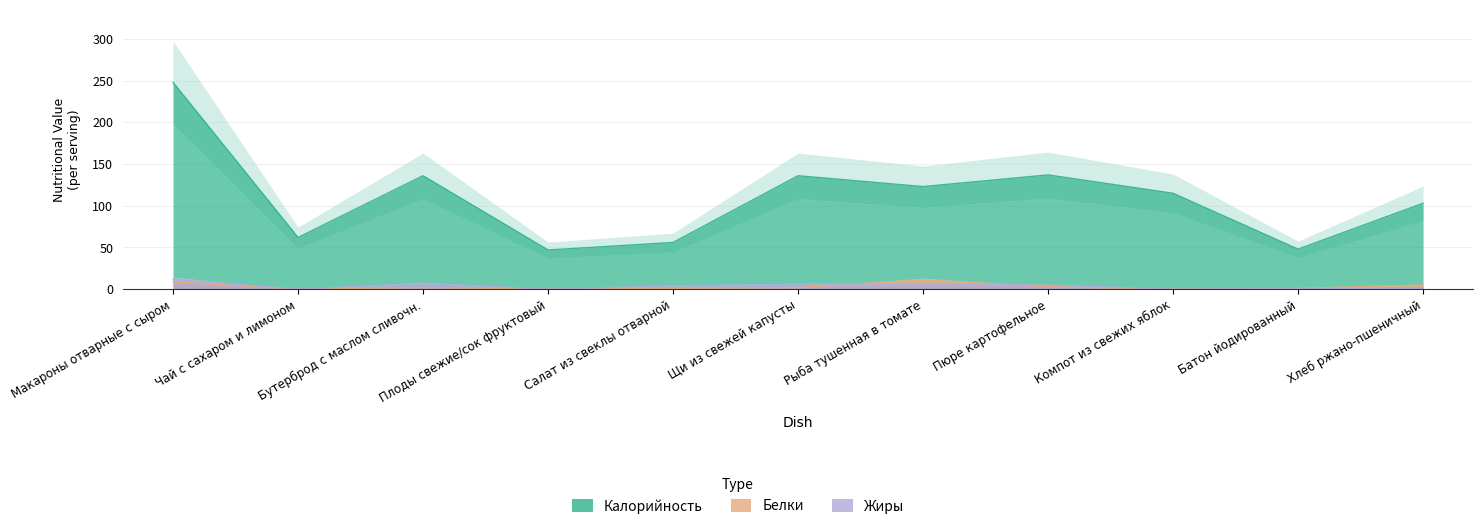

What is the sum of the Белки values at Рыба тушенная в томате and Чай с сахаром и лимоном?

11